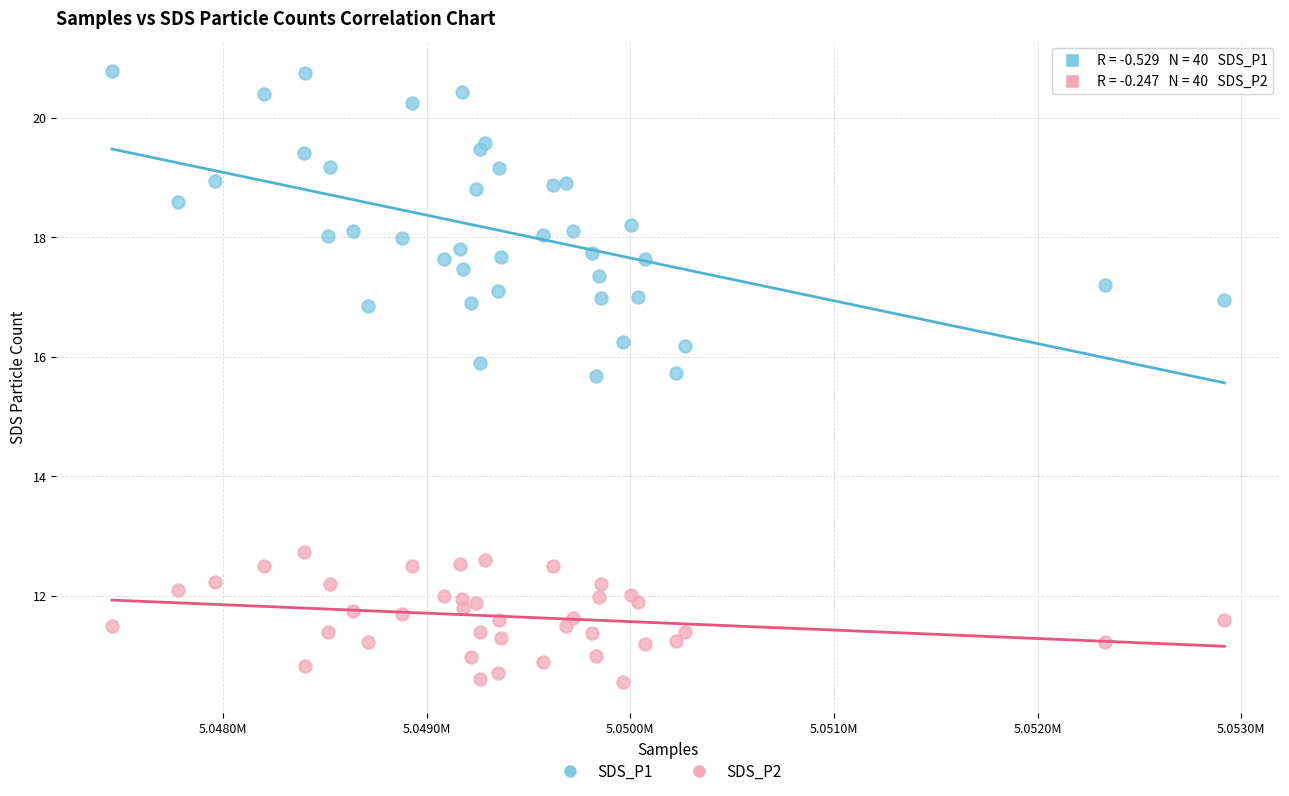

What are all the series names shown in the legend?

SDS_P1, SDS_P2